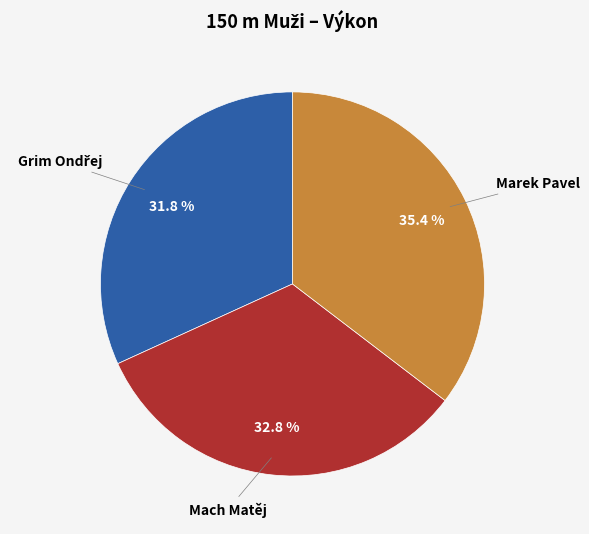

Is there a majority slice in this chart?

No